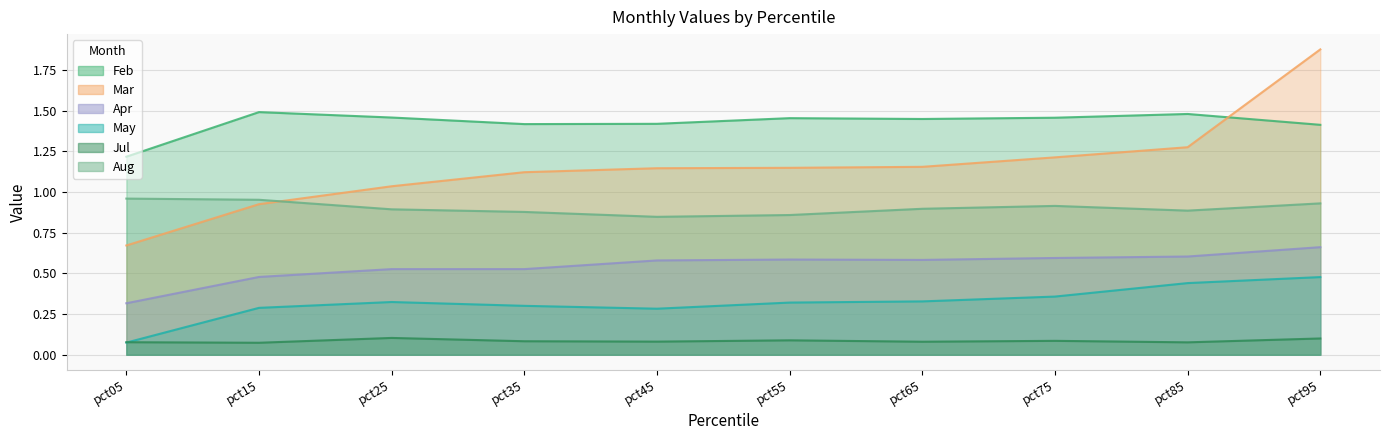

Does the chart have visible grid lines?

Yes